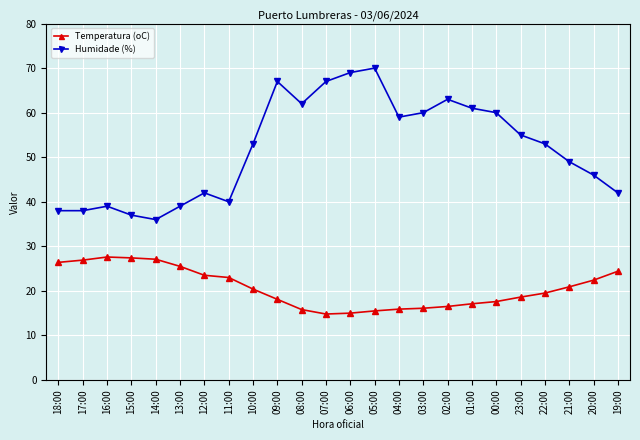

What is the average value of the Temperatura (oC) series?

20.7